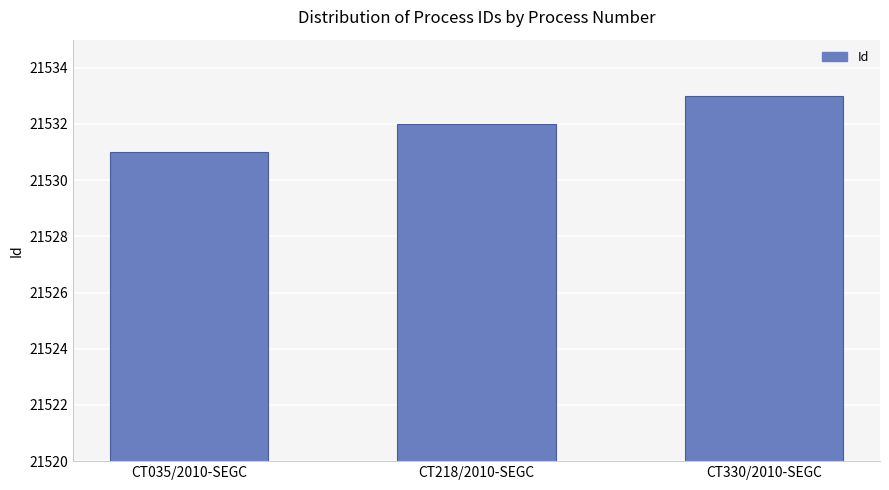

What position from the left is CT035/2010-SEGC?

1